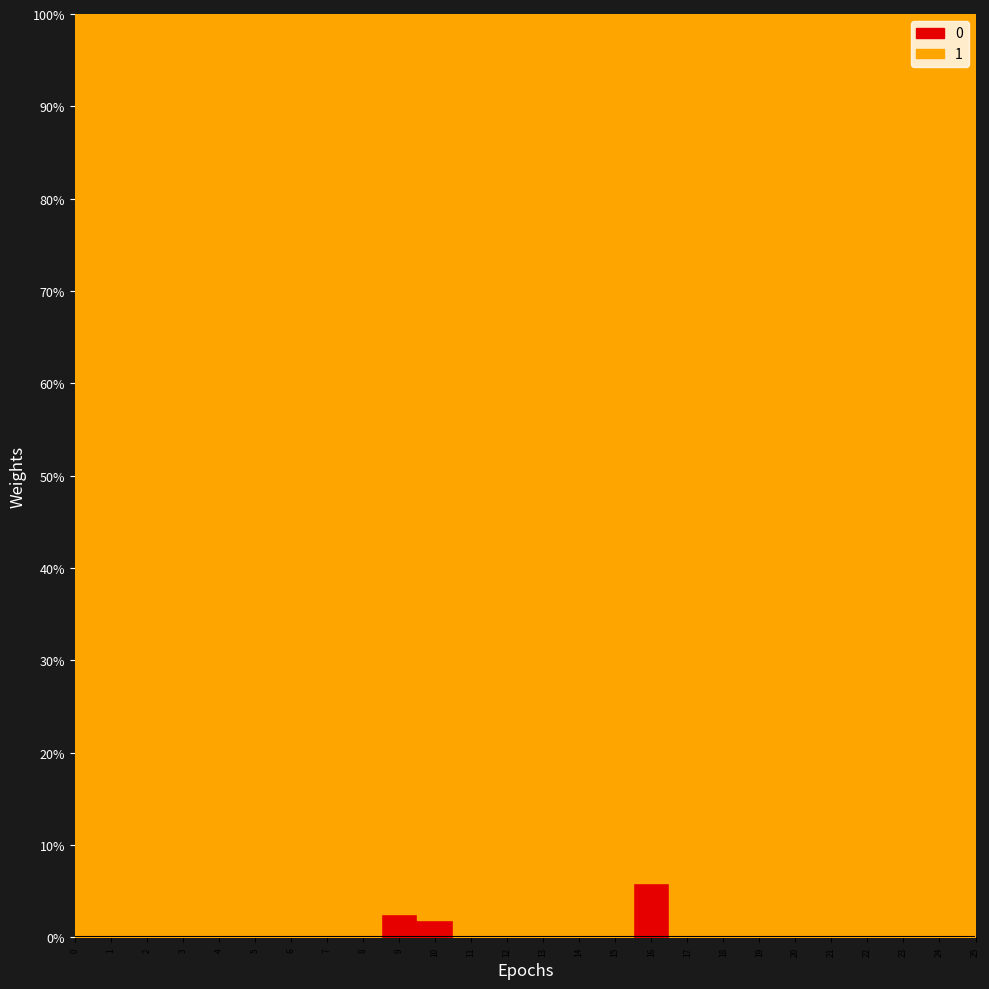

What is the value of the 0 point at the 11th from the left?

1